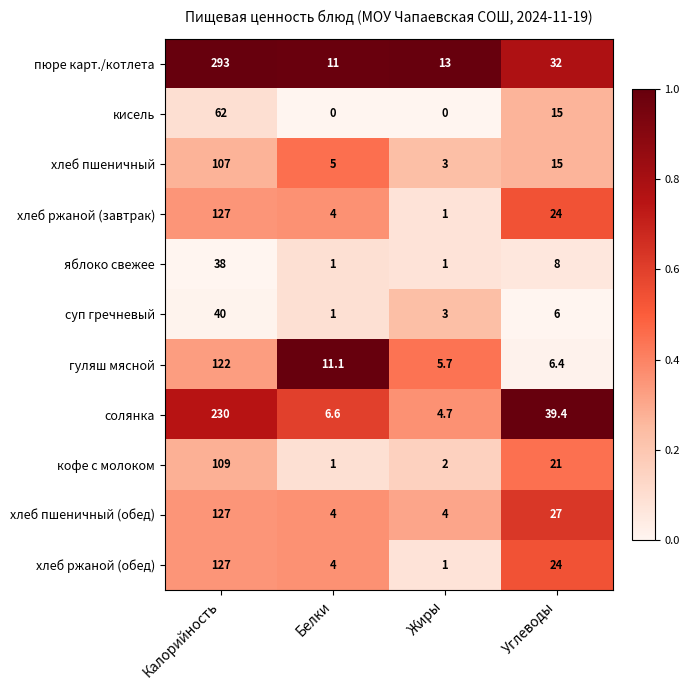

What is the difference between the maximum and minimum values in the пюре карт./котлета series?

282.0